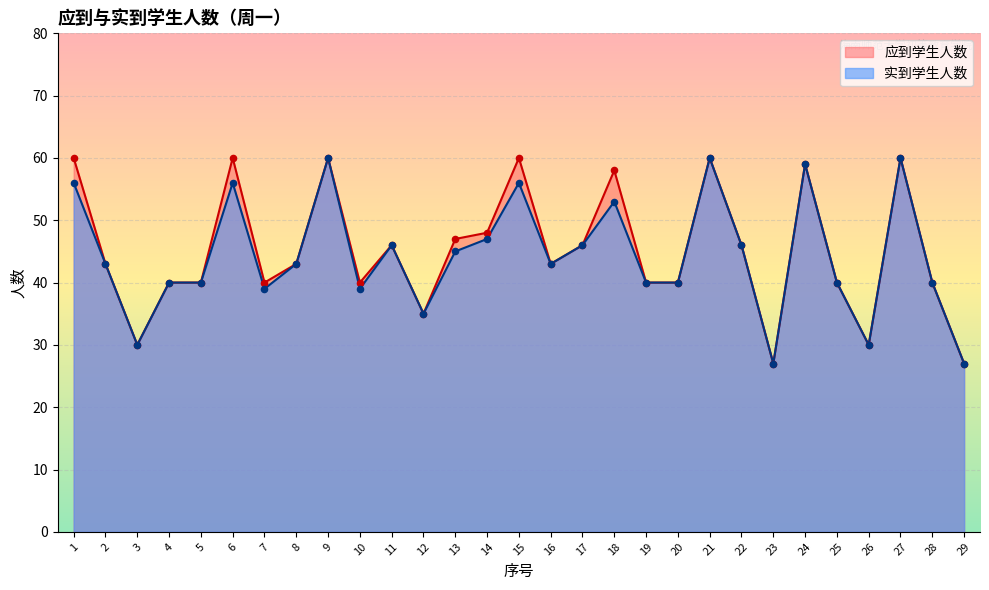

Is the value of 应到学生人数 at 14 greater than the value of 实到学生人数 at 9?

No